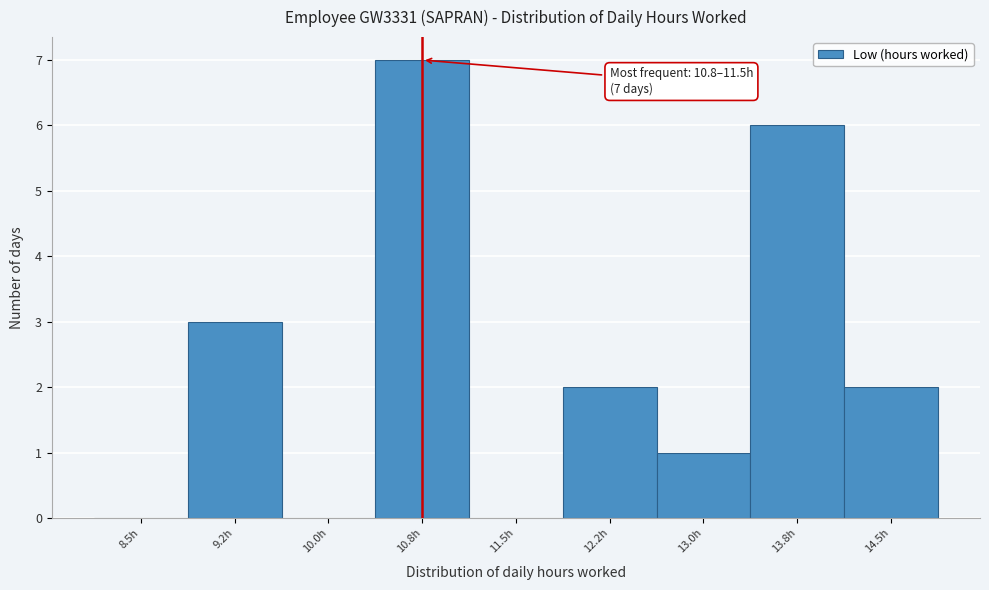

Reading right to left, list all the values displayed in this chart.

14.5h=2	13.8h=6	13.0h=1	12.2h=2	11.5h=0	10.8h=7	10.0h=0	9.2h=3	8.5h=0